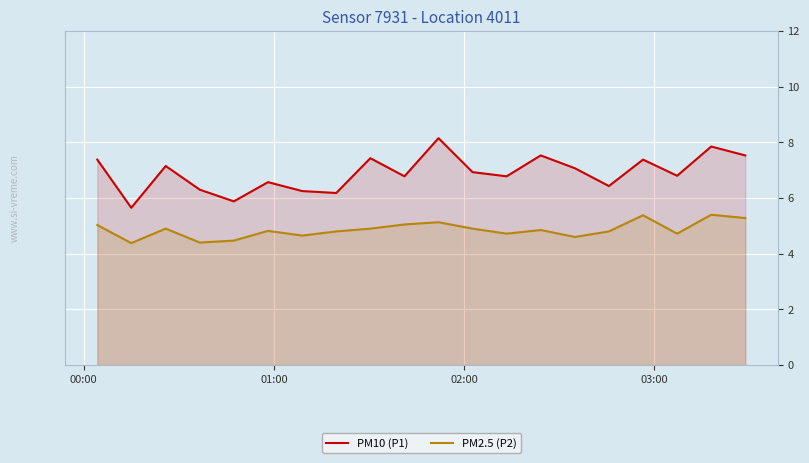

What is the minimum value shown in the chart?

4.4